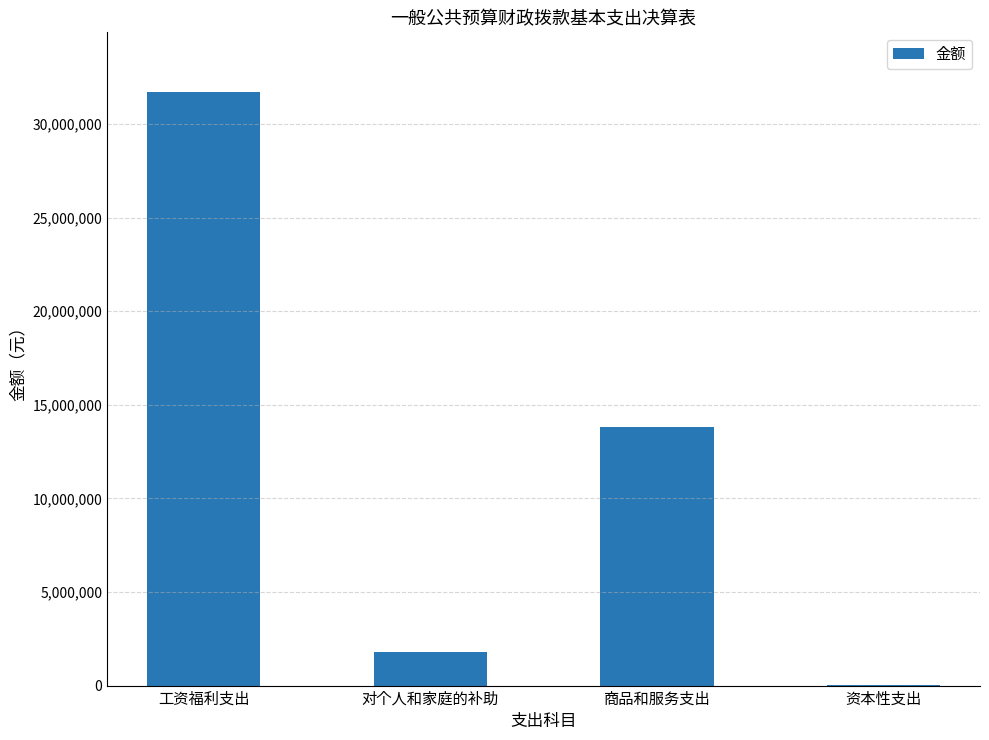

What is the maximum value shown in the chart?

31730622.7